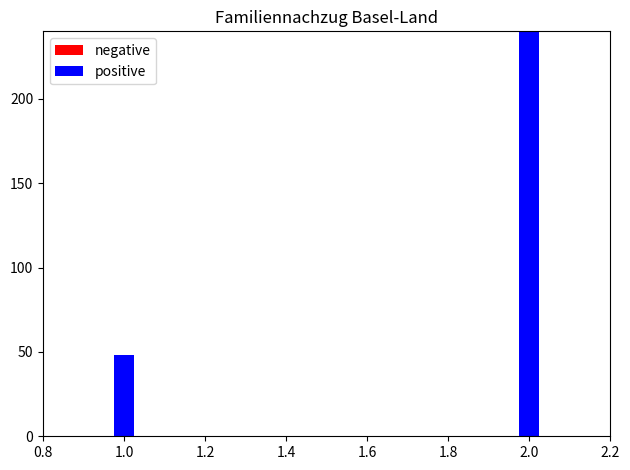

Is it true that positive equals 14 at 0.8?

False